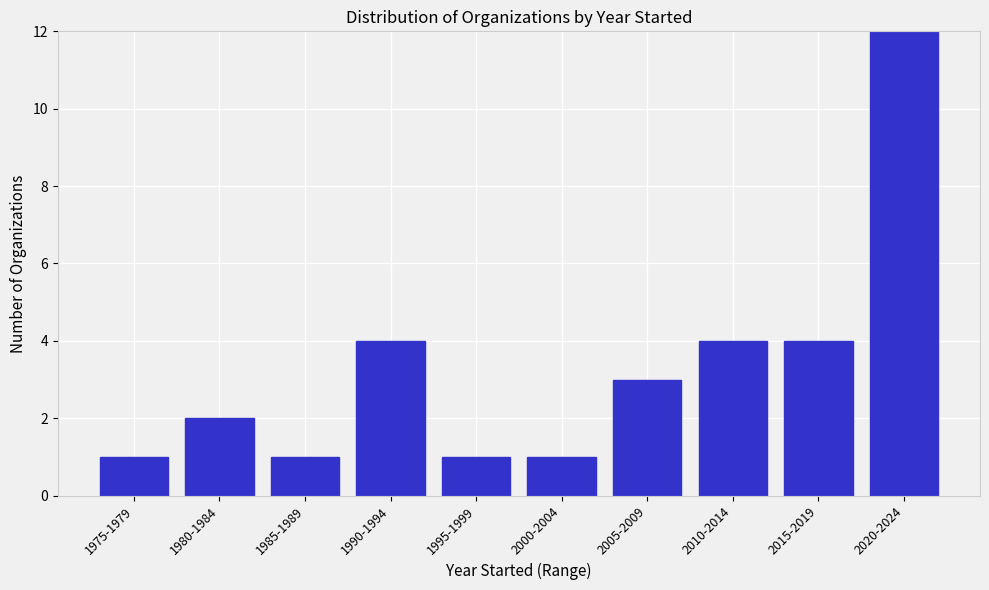

Reading left to right, list all the values displayed in this chart.

1	2	1	4	1	1	3	4	4	12